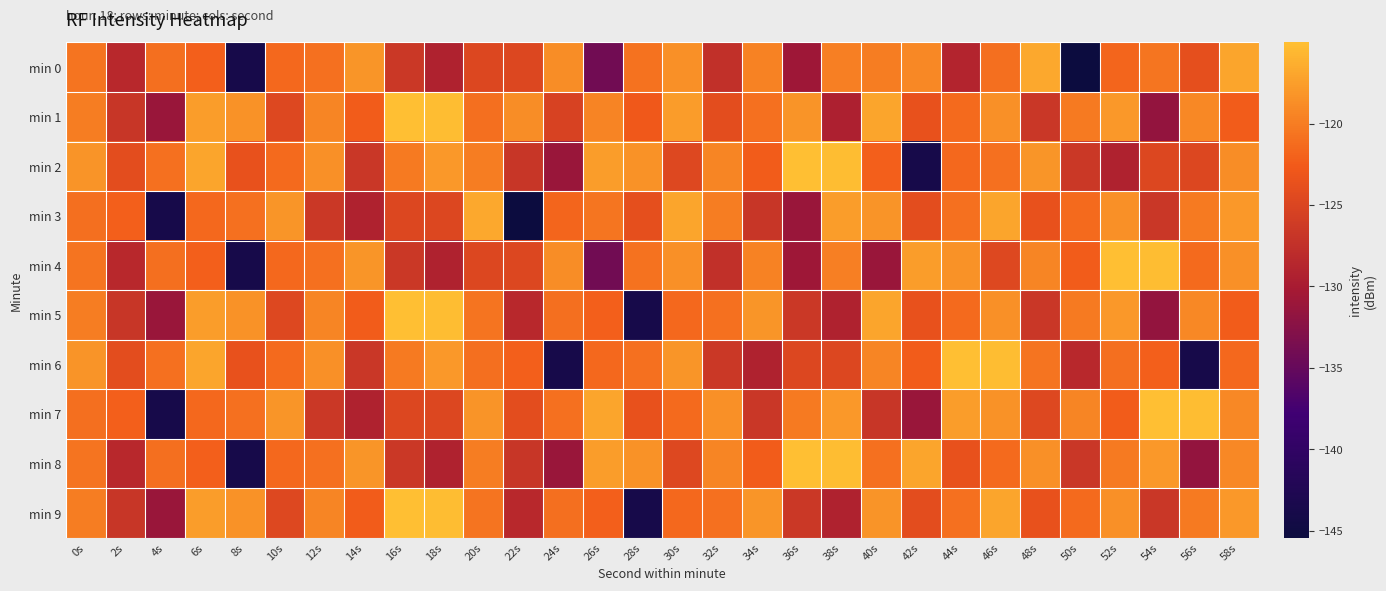

Which series has the largest total across all categories?

min 1